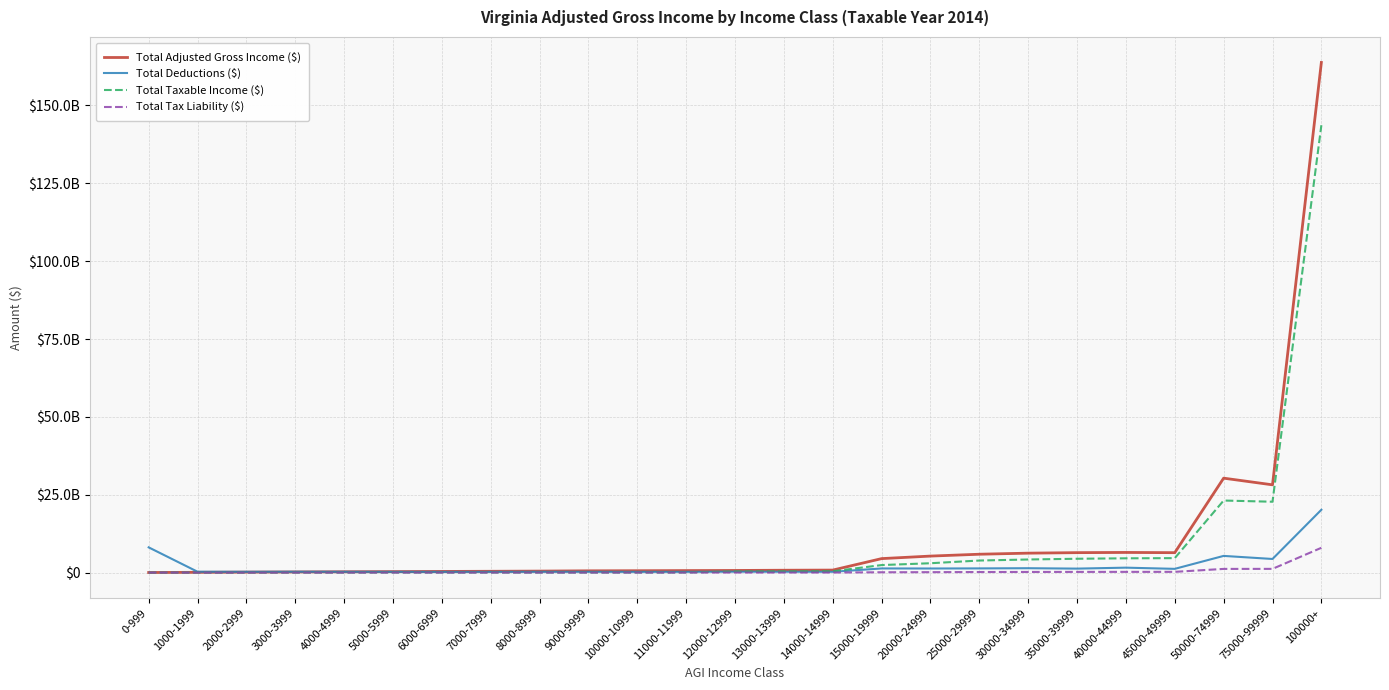

Reading right to left, transcribe all the data shown in this chart.

Total Adjusted Gross Income ($): 163819993855.9	28177667227.4	30316794512.2	6389488153.7	6460822590.5	6396585025.1	6233660530.6	5888951542.9	5293669420.3	4480589064.8	795854538.6	747506381.7	675810344.3	636166993.9	591403457.8	559220298.9	468231793.0	410319854.5	361843600.0	308089280.0	258682040.5	204493360.3	144661606.4	81568913.6	22430159.6
Total Deductions ($): 20168021434.2	4364454302.1	5351267450.0	1193800060.0	1575801980.6	1268090497.5	1398891862.7	1337152197.5	1304822507.6	1322354229.8	246799378.2	259793706.5	281727999.1	228404580.3	228037532.2	242929639.2	251526648.5	235103757.1	223772961.4	243307671.9	256941108.8	270911787.7	250455376.2	271105444.6	8095048629.5
Total Taxable Income ($): 143659226732.9	22743989202.5	23134325480.2	4635725787.9	4578410446.1	4437522066.9	4197572100.6	3865653296.3	2997682330.0	2408468223.3	414754838.0	381259205.5	342032119.9	39584126.9	24223508.6	23322394.8	23287678.0	23645050.0	22776031.6	21129362.3	20237724.2	17459516.9	14875336.3	11082587.6	5625449.7
Total Tax Liability ($): 7954296229.8	1188418788.6	1174418065.0	229727929.5	223723557.2	212503378.3	195771323.3	173164974.7	128352872.2	95921437.8	15356614.1	13613044.6	11719748.6	1380658.0	843705.9	776232.5	730148.4	688433.0	601620.0	501887.0	445799.4	357590.2	297570.9	224958.1	140753.1